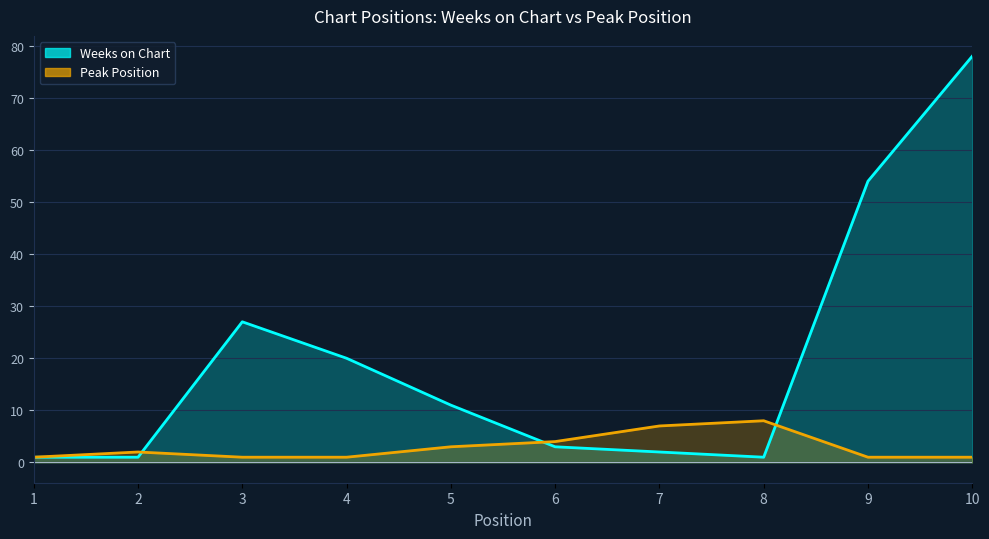

Rank the series at 4 from lowest to highest value.

Peak Position, Weeks on Chart